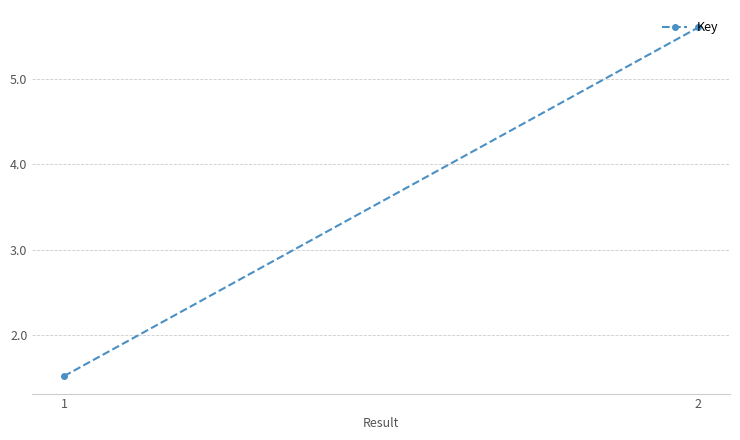

What is the difference between the maximum and minimum values?

4.1